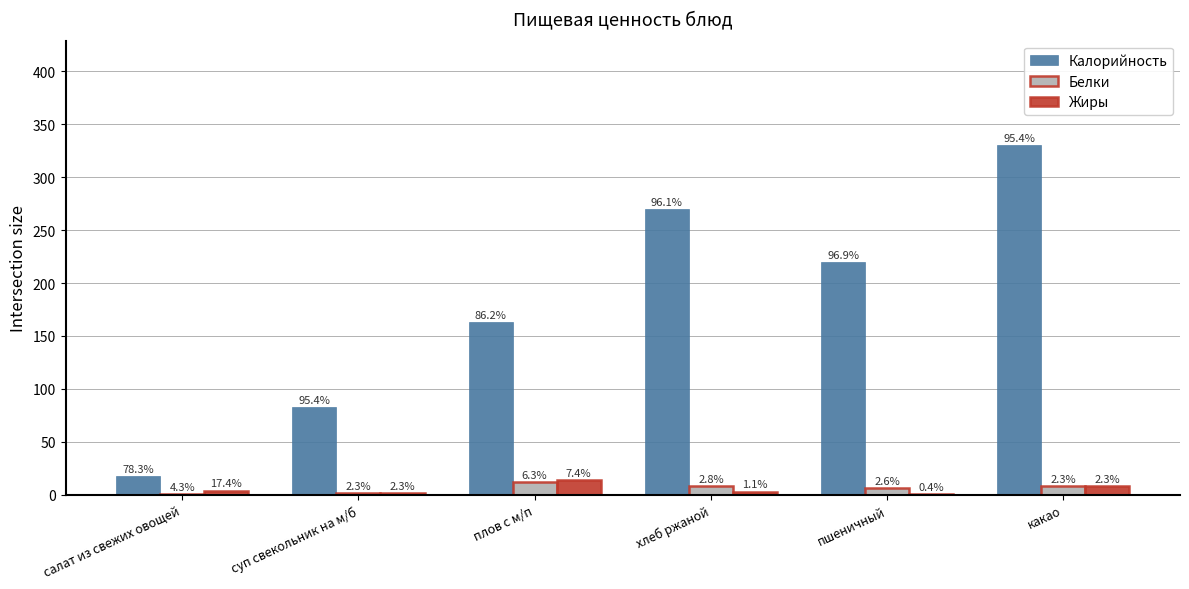

Reading right to left, transcribe all the data shown in this chart.

Калорийность: 330	220	270	163	83	18
Белки: 8	6	8	12	2	1
Жиры: 8	1	3	14	2	4